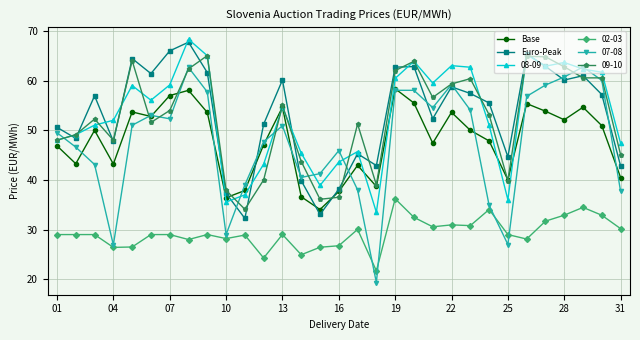

At how many categories does at least one series exceed 55?

18